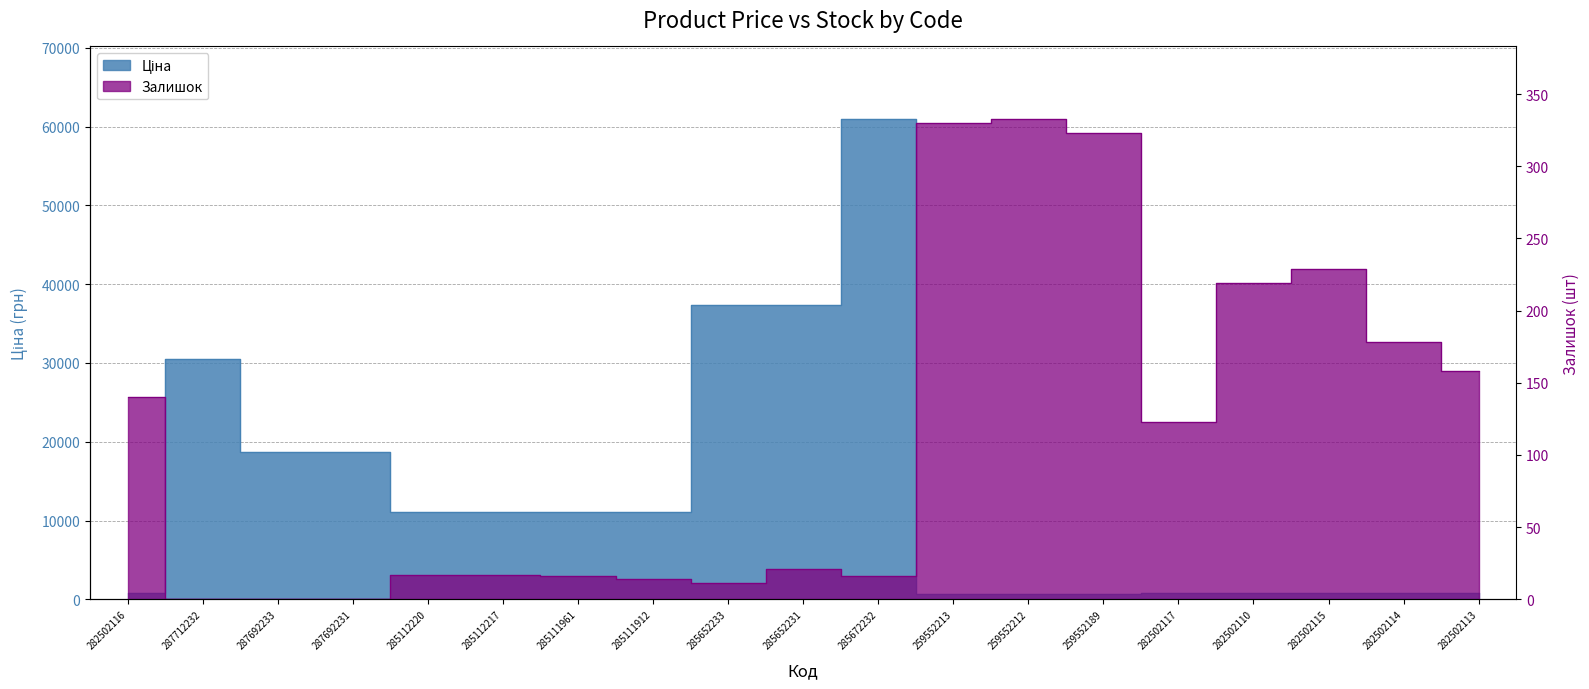

Which series has the largest total across all categories?

Ціна